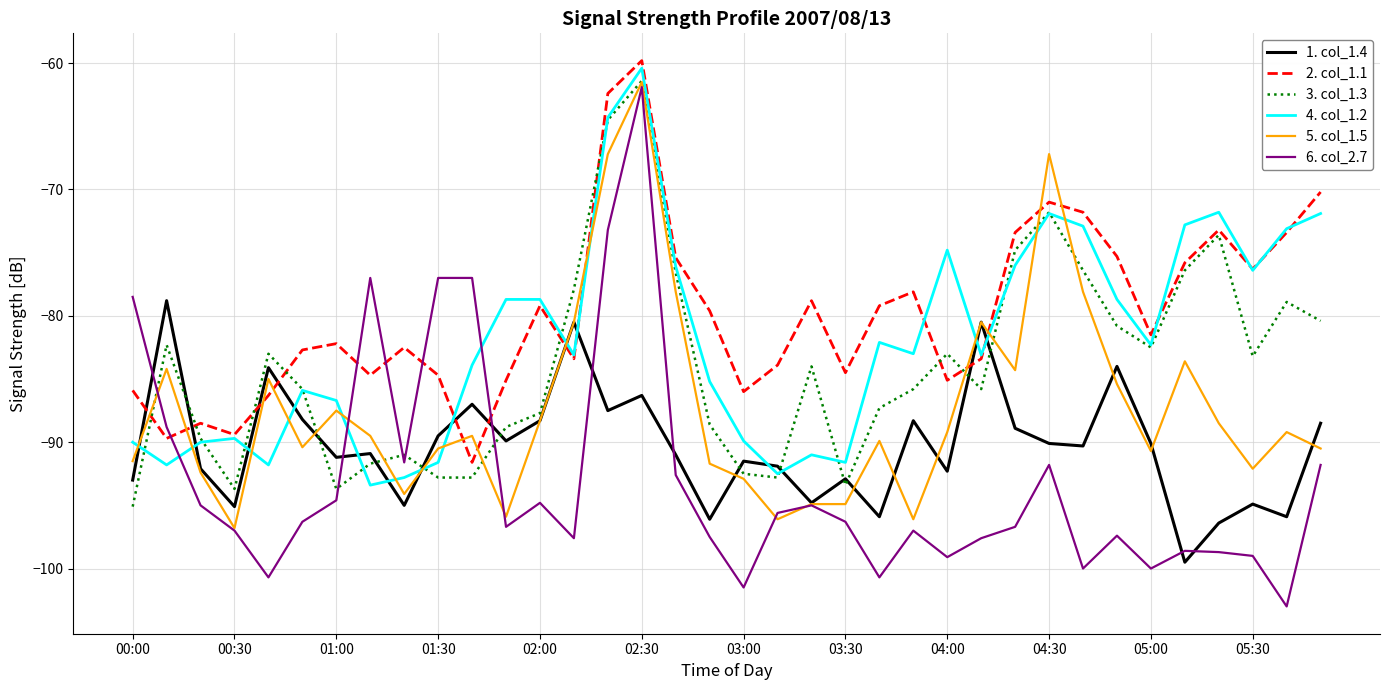

How many lines are shown in the chart?

6